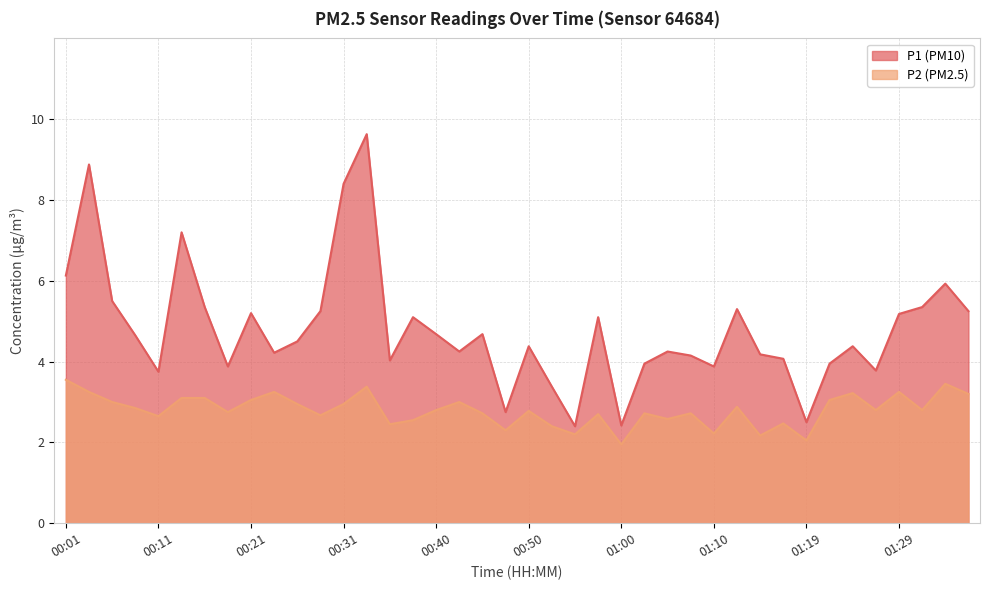

Is it true that P1 equals 10.9 at 00:01?

False